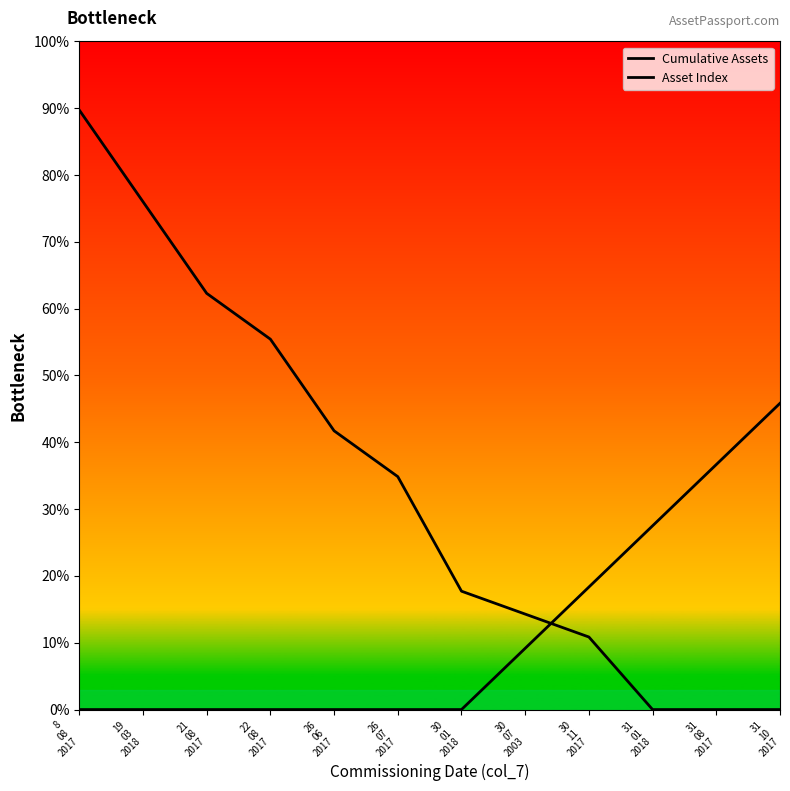

At which label does Cumulative Assets reach its peak?

8
08
2017